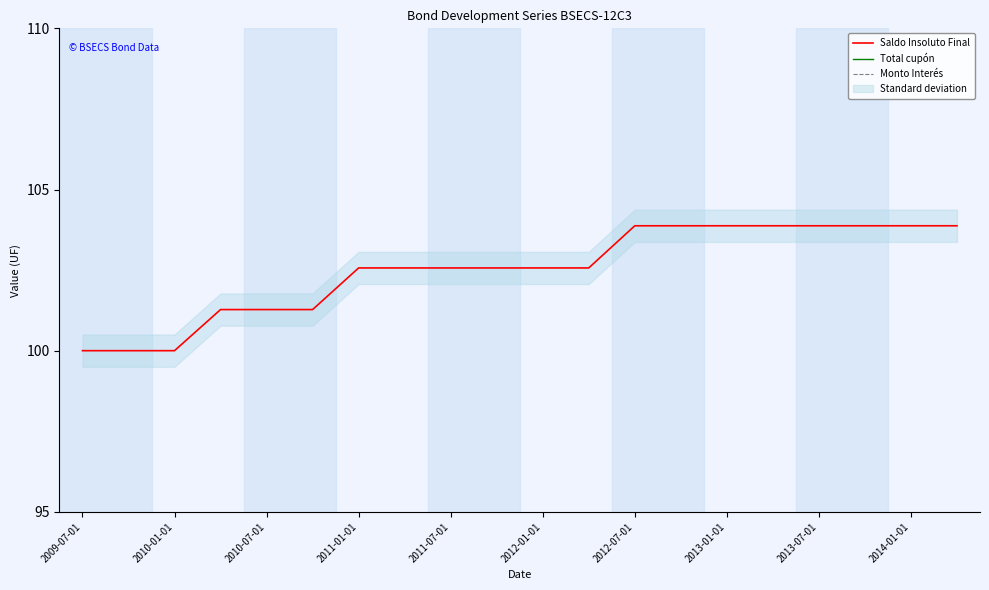

The Saldo Insoluto Final series shows 183.6 at 2014-01-01. True or false?

False